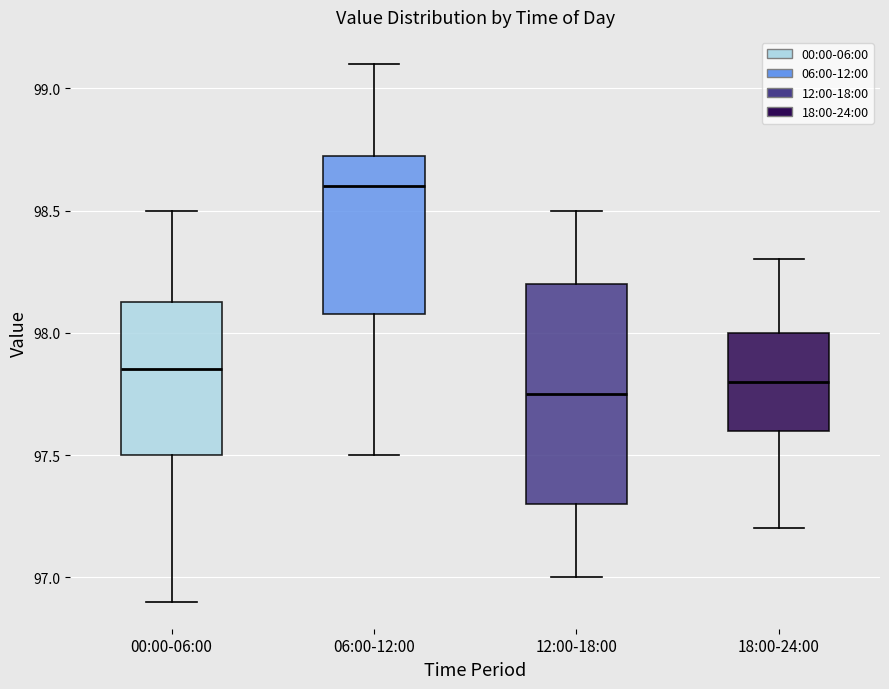

Which box has the highest median line?

06:00-12:00